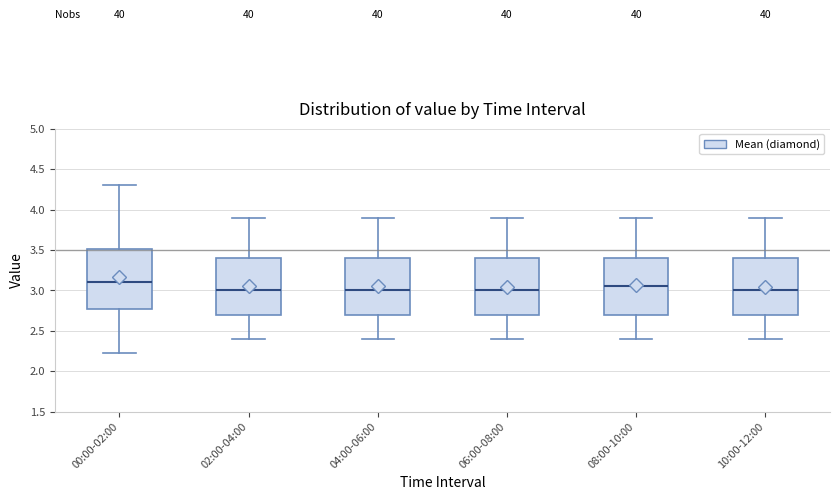

Reading left to right, read every box against the y-axis: the position of its median line, the range the box covers, and the ends of its whiskers. The values are not printed on the chart, so give them approximately, as read against the axis.

00:00-02:00: median 3.10, box 2.75 to 3.50, whiskers 2.25 to 4.30
02:00-04:00: median 3.00, box 2.70 to 3.40, whiskers 2.40 to 3.90
04:00-06:00: median 3.00, box 2.70 to 3.40, whiskers 2.40 to 3.90
06:00-08:00: median 3.00, box 2.70 to 3.40, whiskers 2.40 to 3.90
08:00-10:00: median 3.05, box 2.70 to 3.40, whiskers 2.40 to 3.90
10:00-12:00: median 3.00, box 2.70 to 3.40, whiskers 2.40 to 3.90